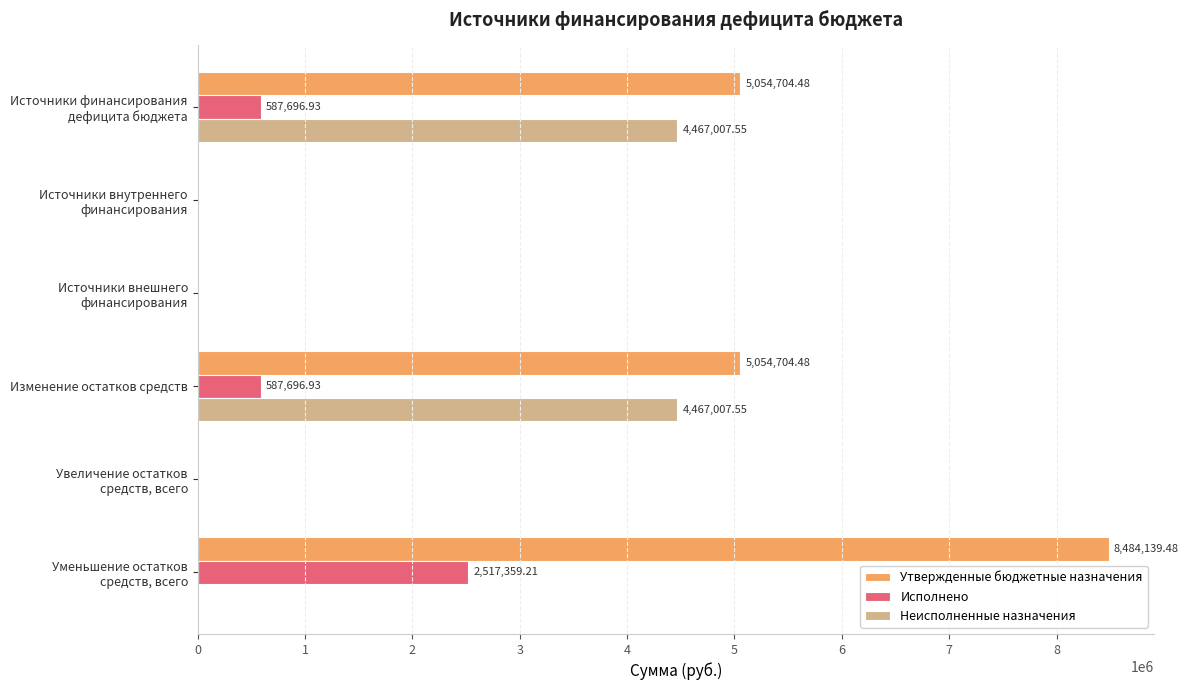

Count the number of categories in the chart.

6